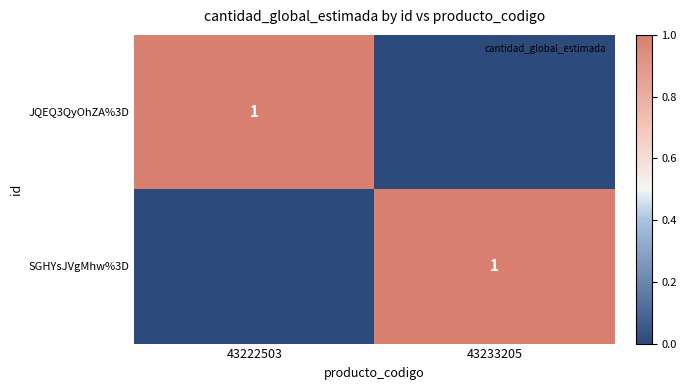

What is the difference between the maximum and minimum values in the SGHYsJVgMhw%3D series?

1